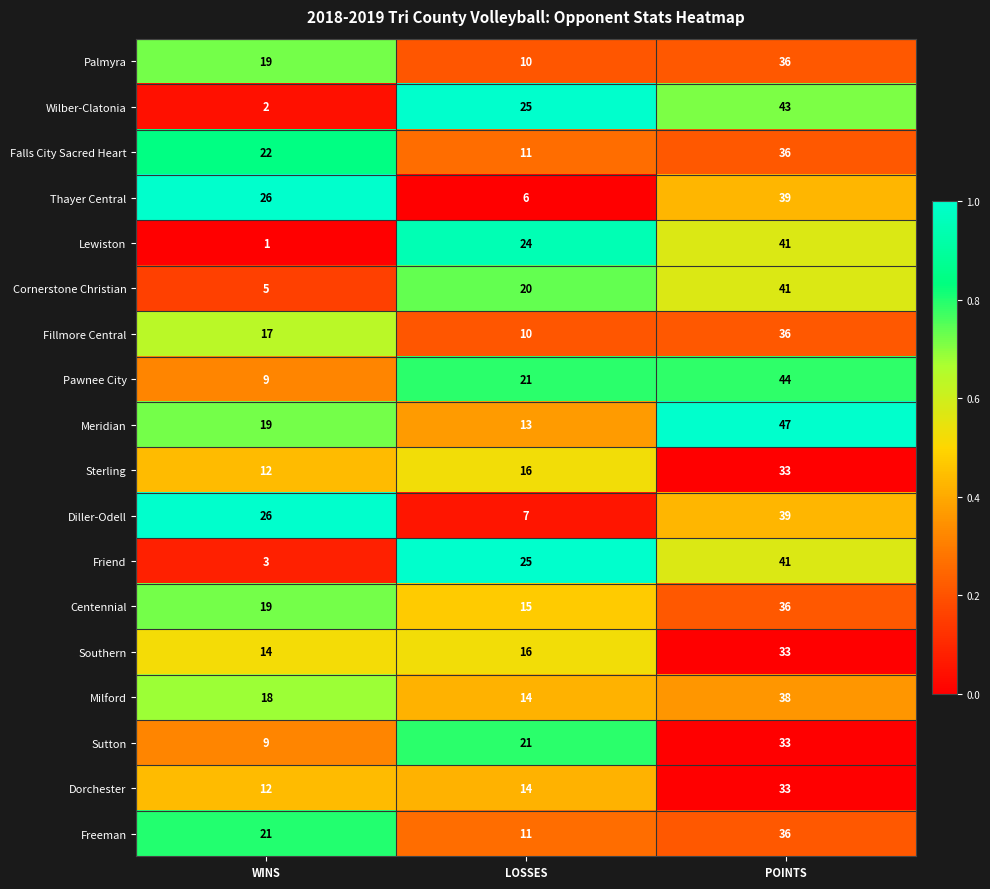

Which category has the lowest value across all series?

WINS